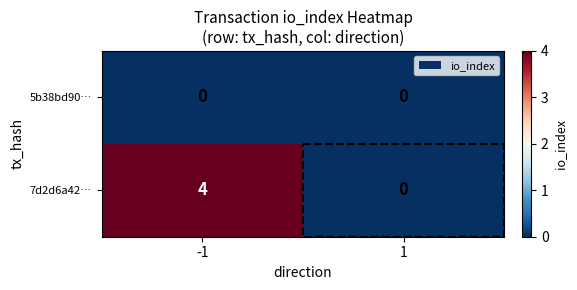

Which series has the largest total across all categories?

7d2d6a42…